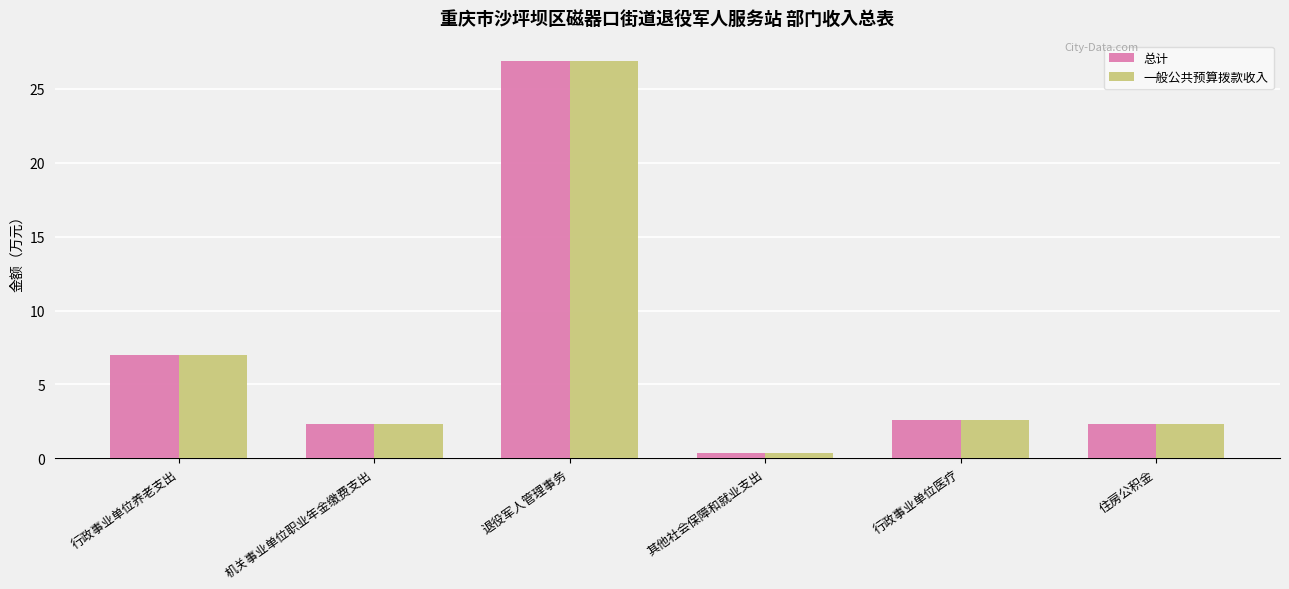

Is it true that 一般公共预算拨款收入 equals 2.3 at 机关事业单位职业年金缴费支出?

True